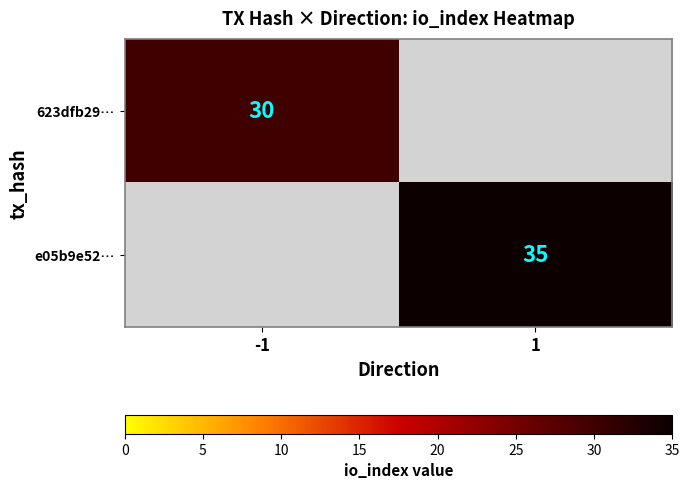

Is the value of 623dfb29… at -1 greater than the value of e05b9e52… at 1?

No